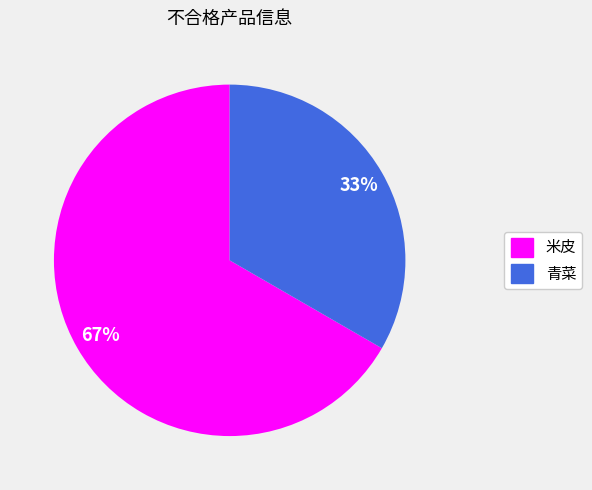

To the nearest percent, what percentage of the pie is 青菜?

33%